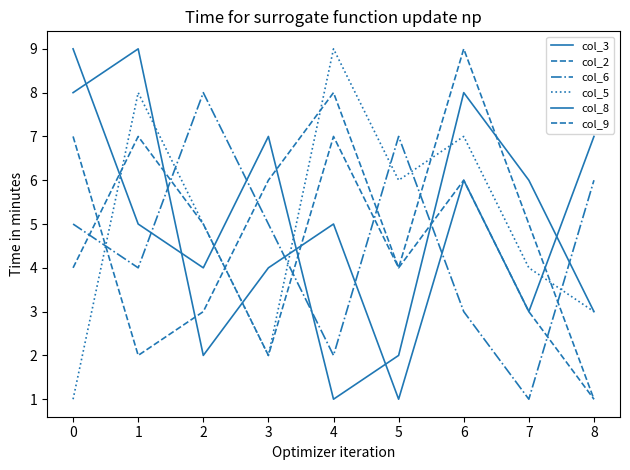

How many lines are shown in the chart?

6